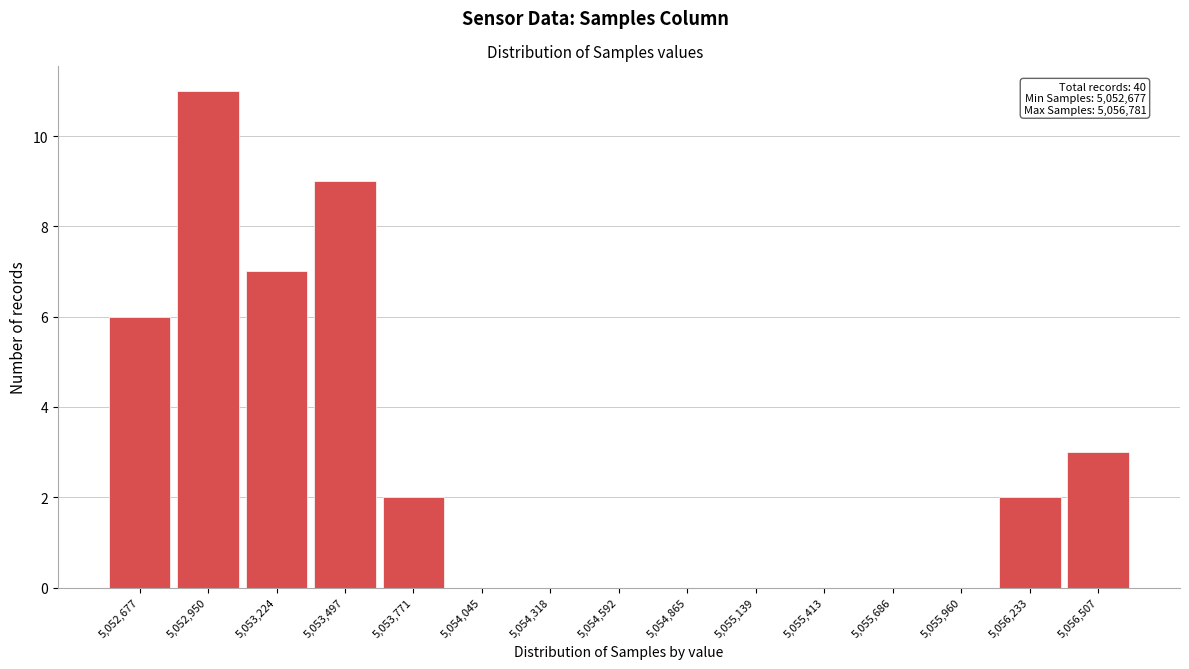

Reading left to right, what are all the values shown in this chart?

5,052,677=6	5,052,950=11	5,053,224=7	5,053,497=9	5,053,771=2	5,054,045=0	5,054,318=0	5,054,592=0	5,054,865=0	5,055,139=0	5,055,413=0	5,055,686=0	5,055,960=0	5,056,233=2	5,056,507=3